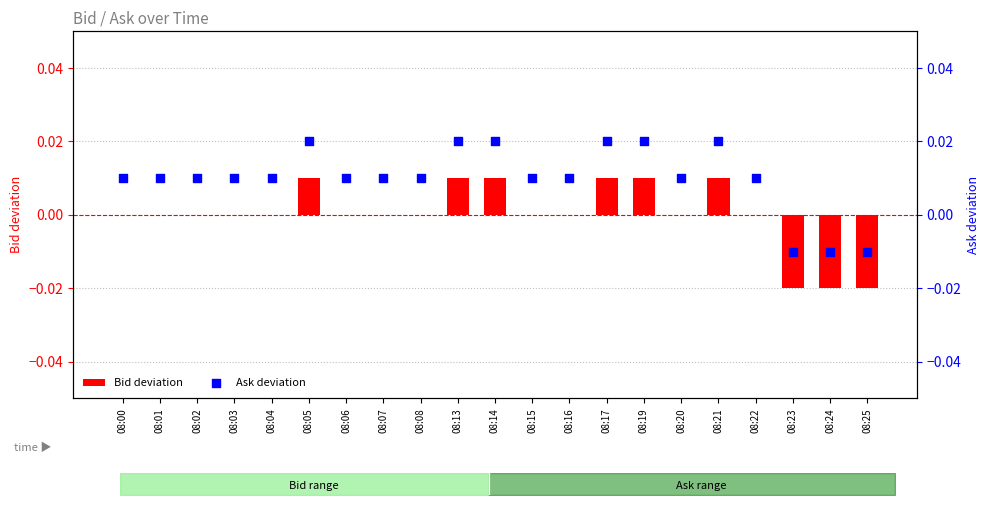

At which category is the sum across all series the highest?

08:05